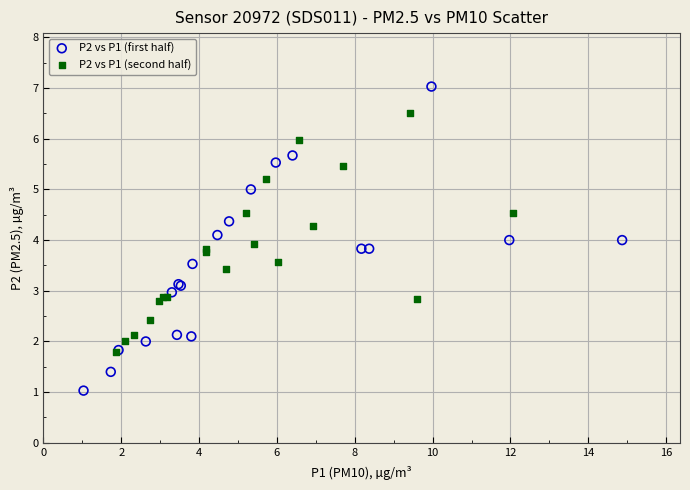

Which series contains the highest Y value?

P2 vs P1 (first half)